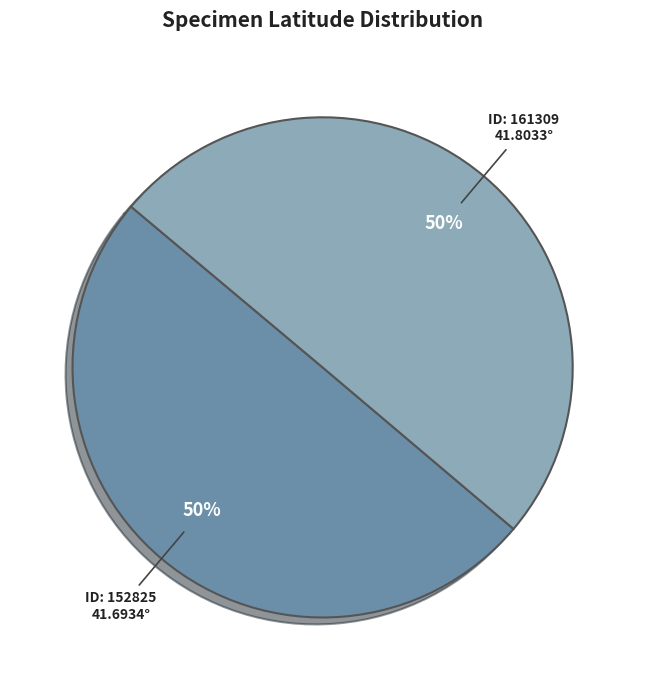

To the nearest percent, what is the average slice percentage?

50%